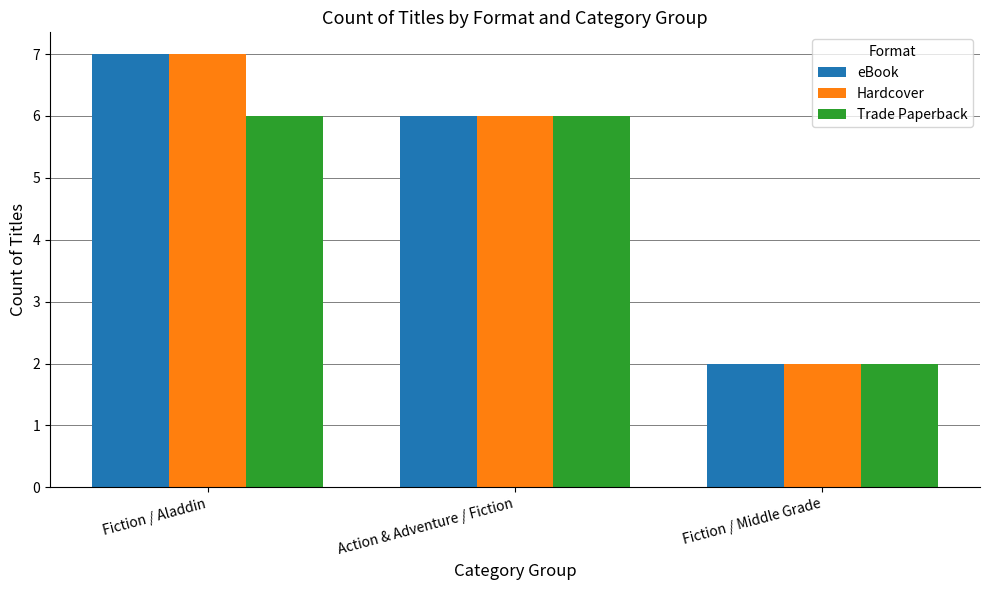

What is the value of the Trade Paperback bar at the 3rd from the left?

2